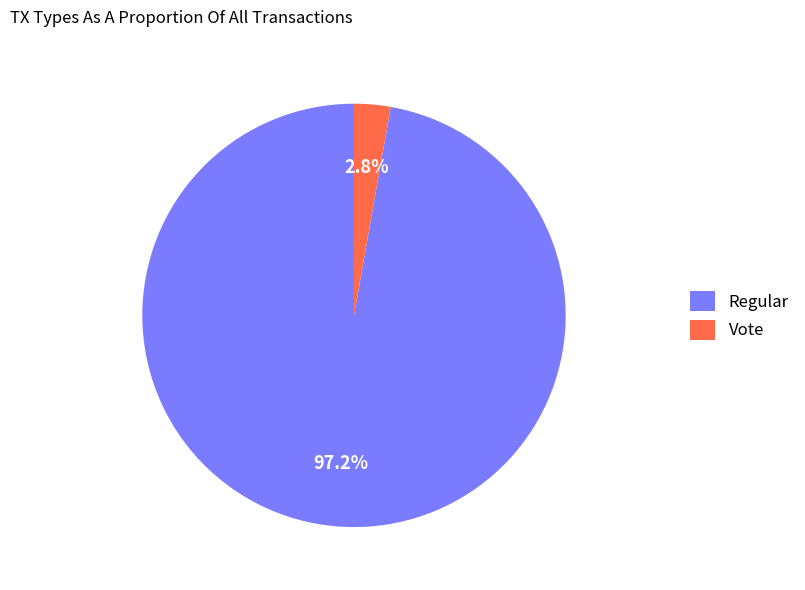

Which slice is the largest?

Regular